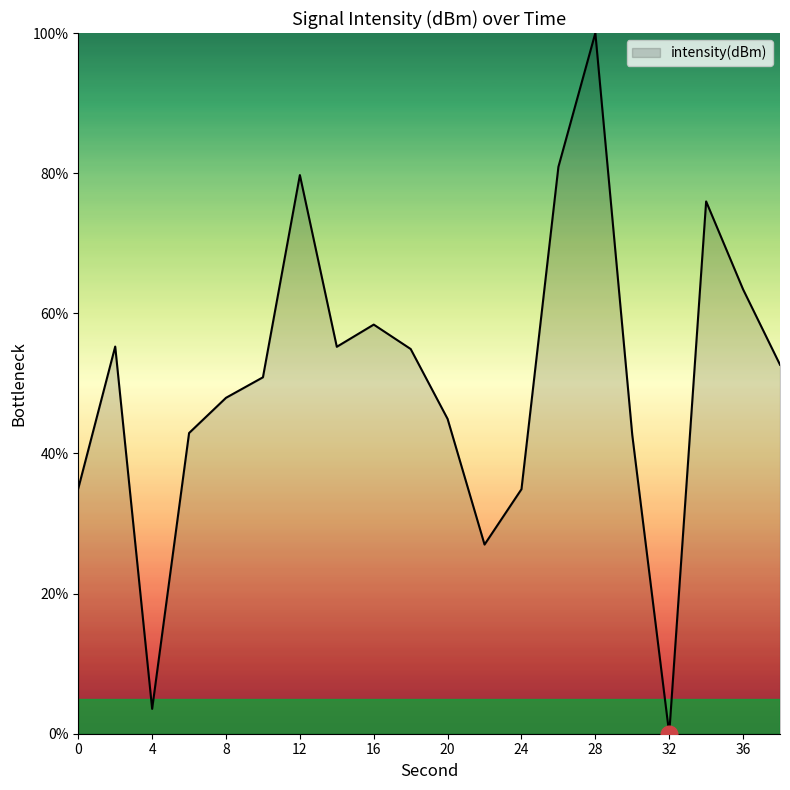

What is the difference between the maximum and minimum values?

100.0